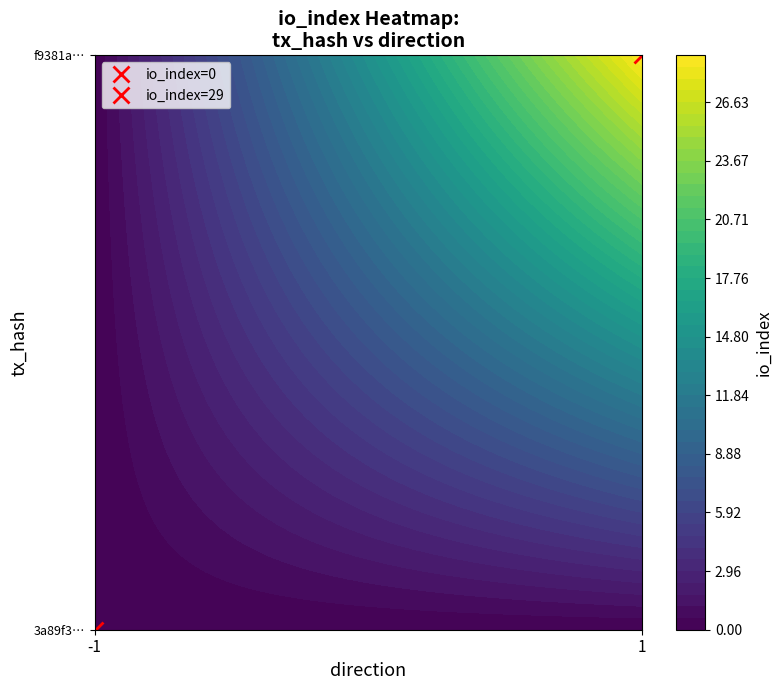

The f9381af8cf6eff18ca1bed9020f39f28aae94a6 series shows 6 at io_index. True or false?

False